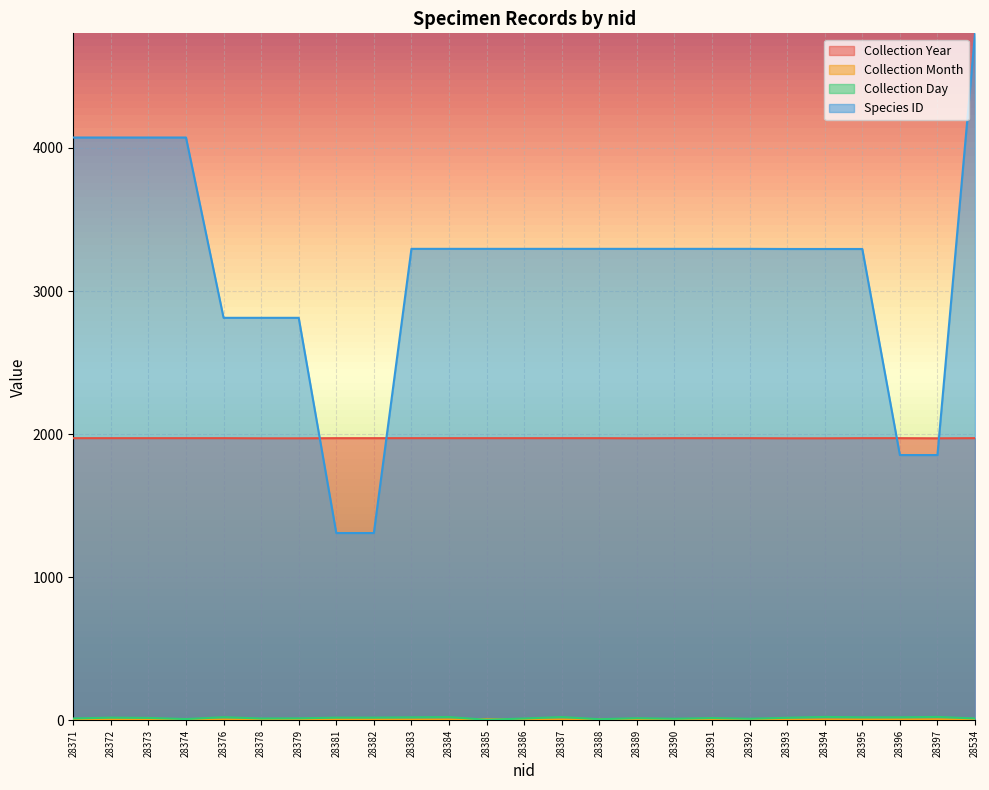

What is the difference between the maximum and minimum values in the Species ID series?

3492